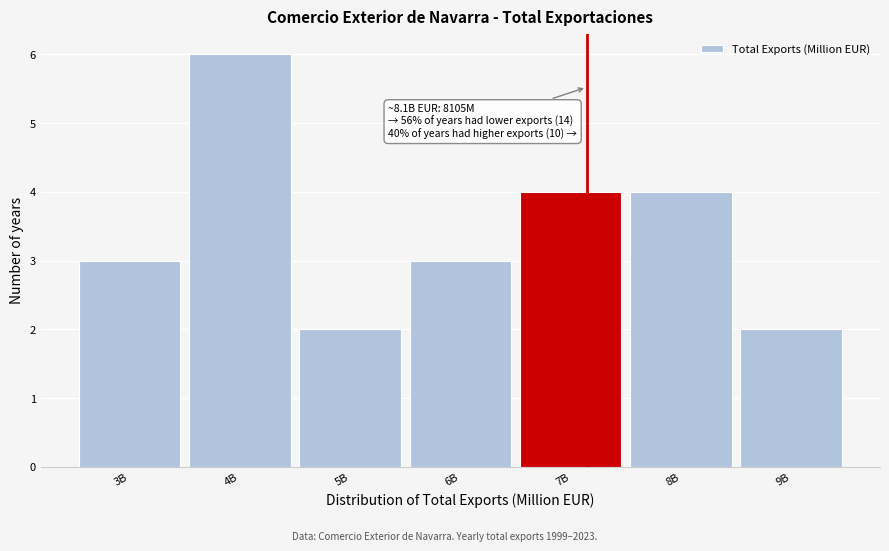

Reading left to right, transcribe all the data shown in this chart.

3B=3	4B=6	5B=2	6B=3	7B=4	8B=4	9B=2